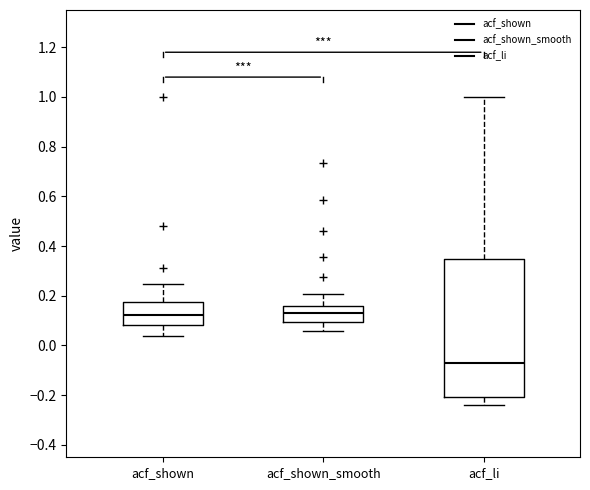

Where is the upper edge of the box for acf_li on the y-axis? The values are not printed on the chart, so give them approximately, as read against the axis.

0.34